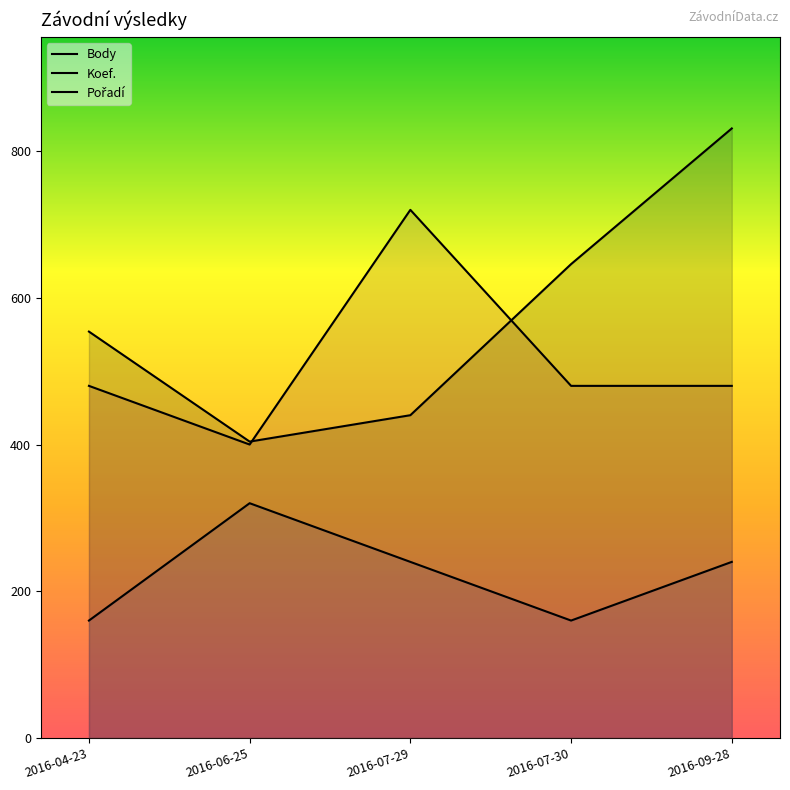

What is the label of the 1st point from the right?

2016-09-28